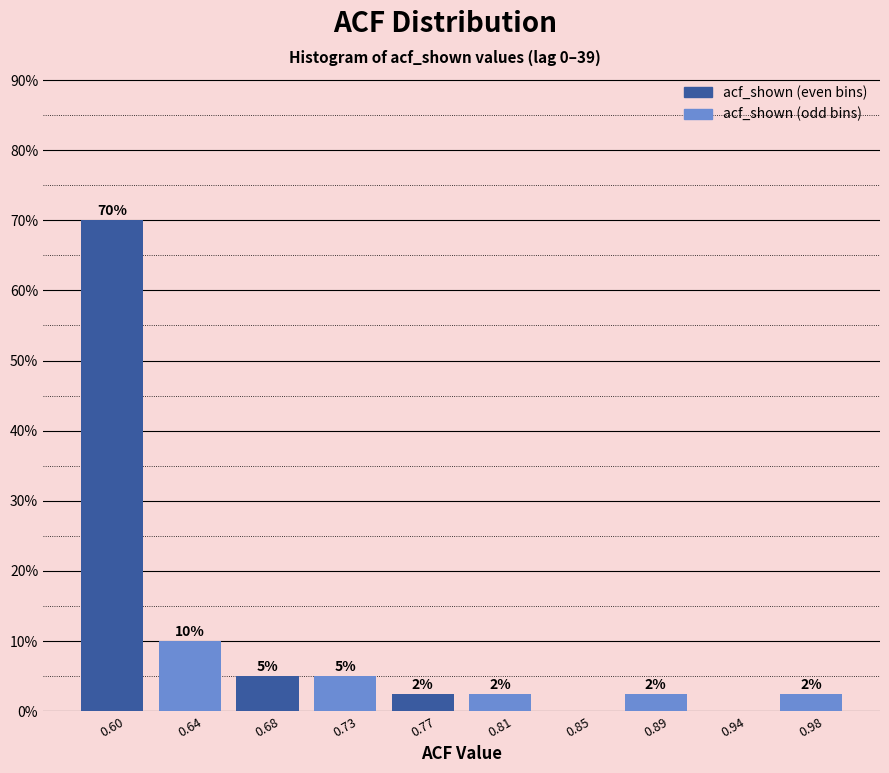

What is the change in value from 0.64 to 0.94?

-10.0